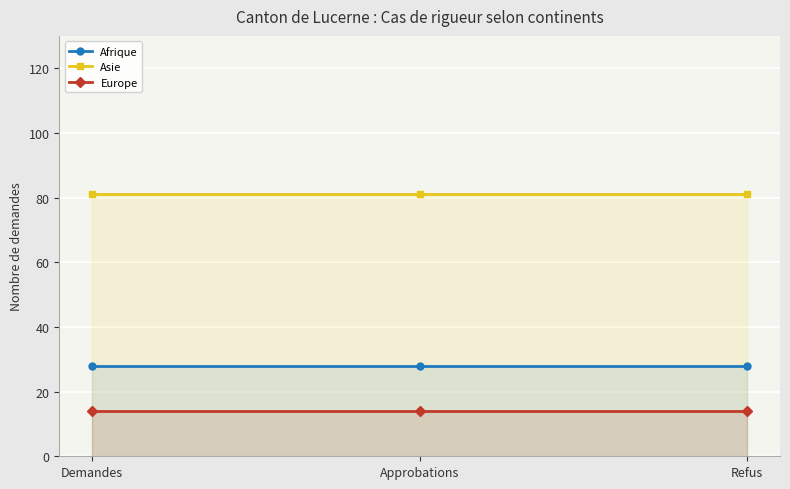

At which label is Europe closest to 14?

Demandes